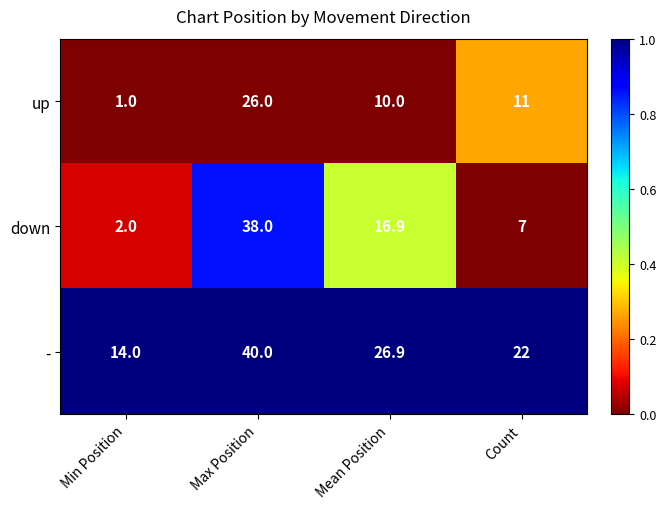

Which series has the largest total across all categories?

-